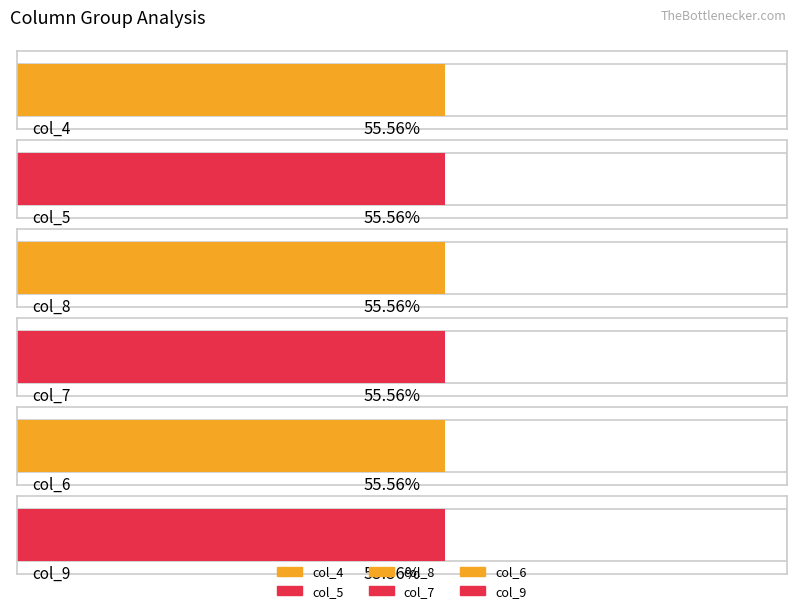

Does the chart contain any negative values?

No